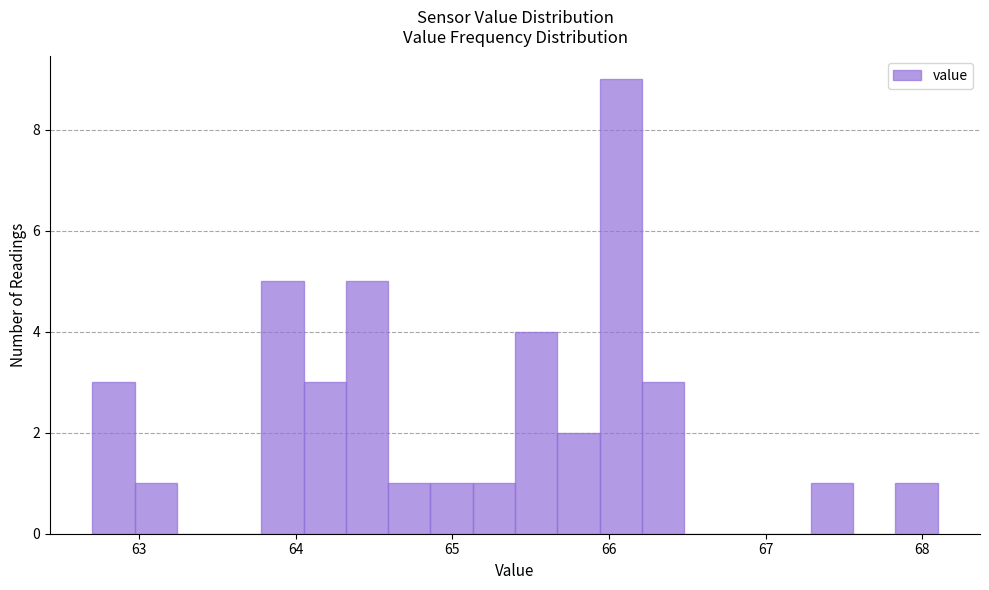

Around what value on the x-axis is the tallest bar? Give the approximate position of its centre, as read against the axis.

66.1